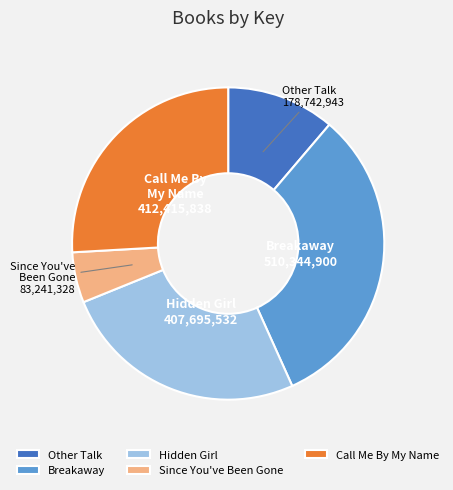

What is the ratio of the value at Other Talk to the value at Breakaway?

0.4